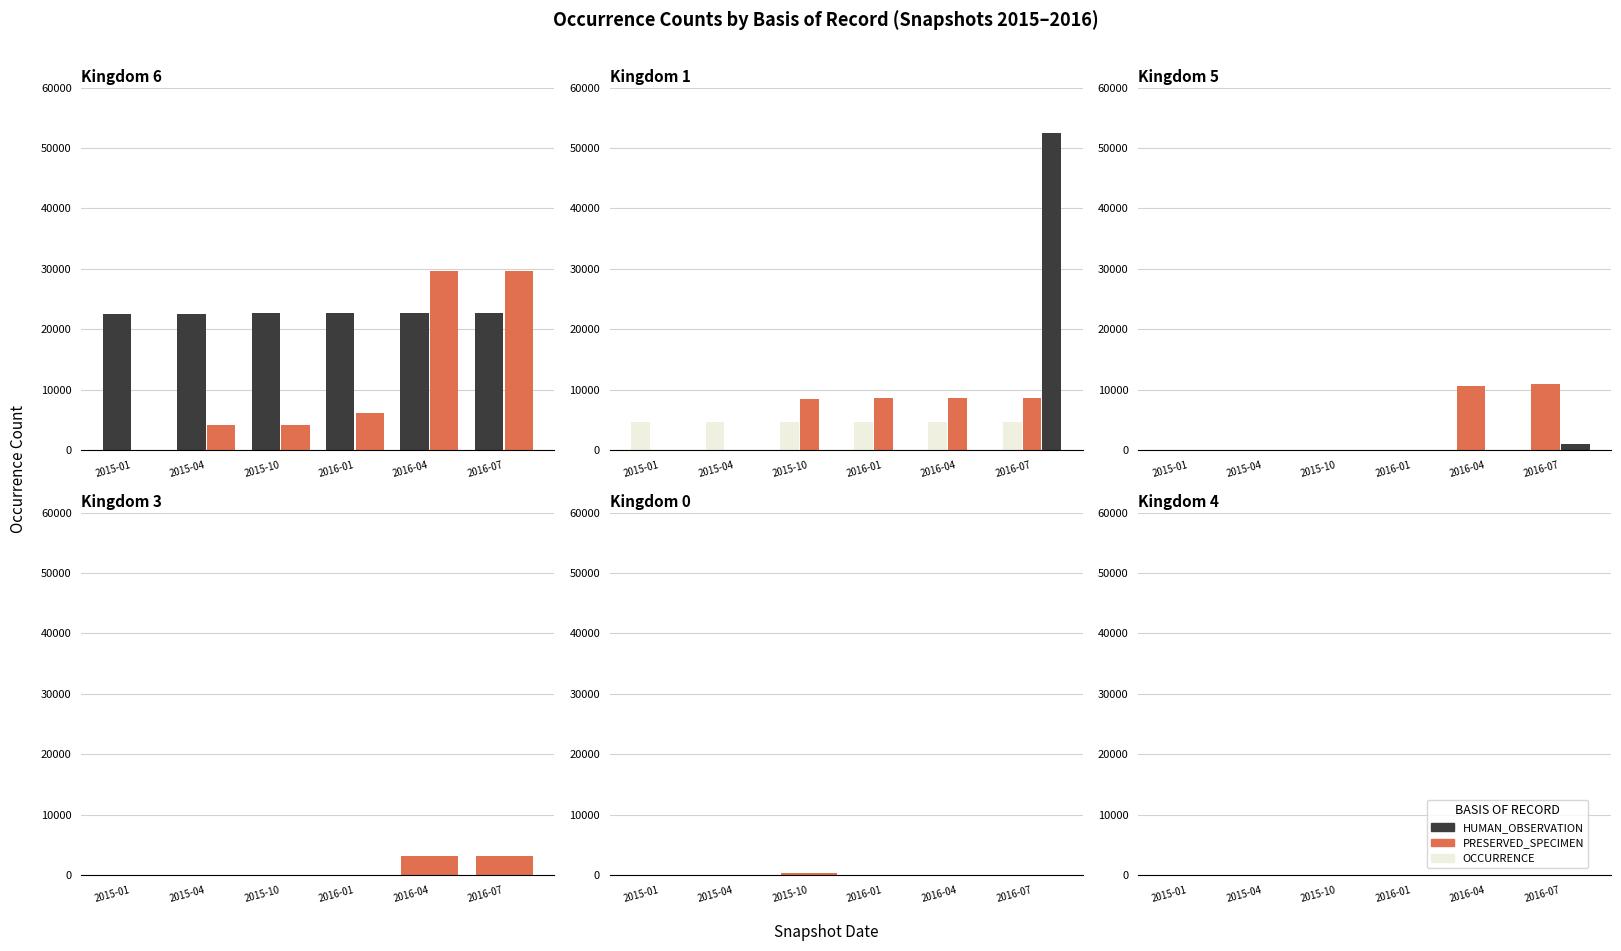

How many categories are shown in the chart?

6